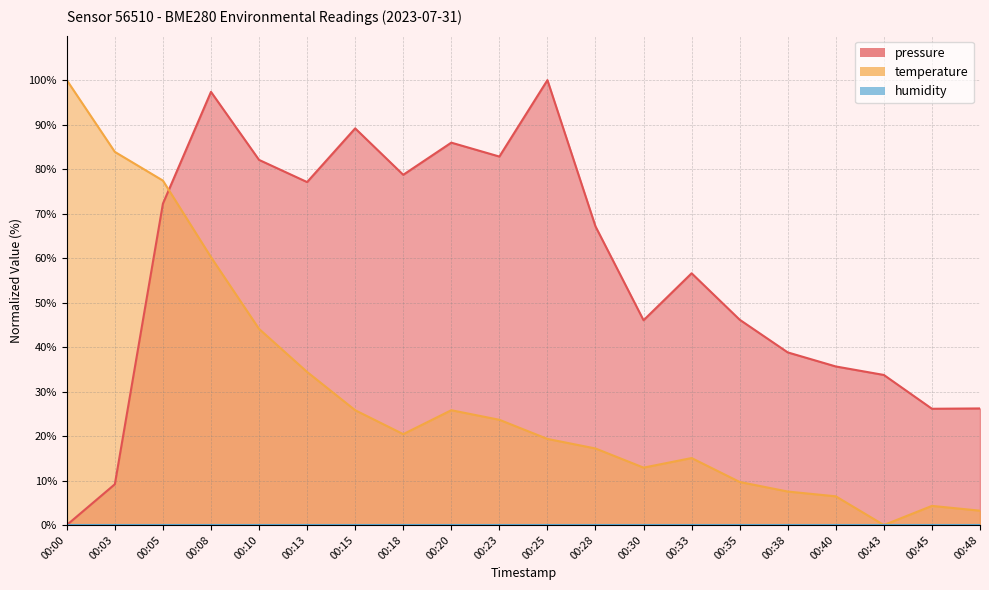

What is the sum of all temperature values?

591.4